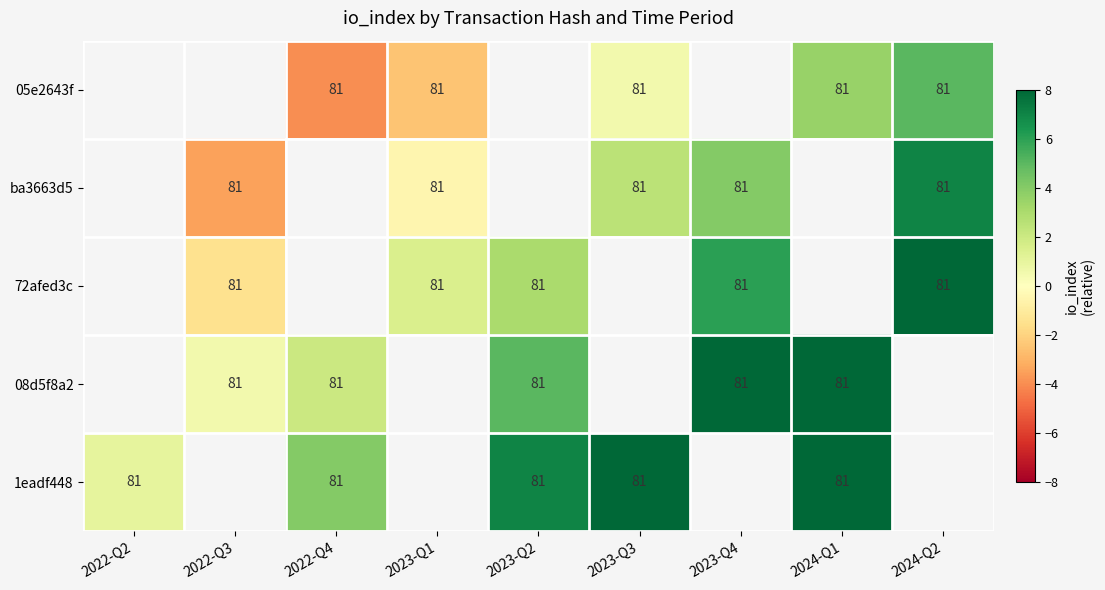

Between 2022-Q2 and 2022-Q4, which is larger?

2022-Q4